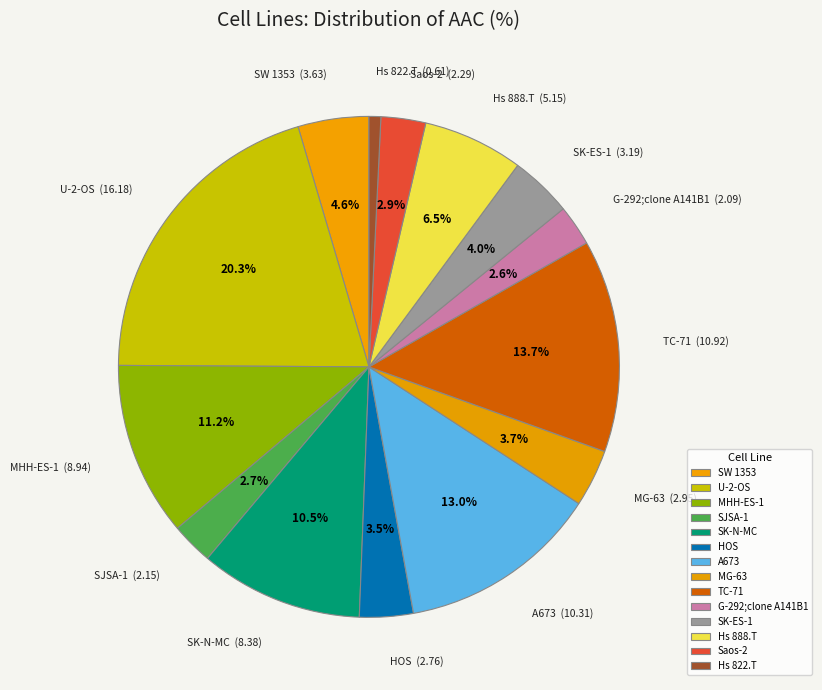

Between SW 1353 and HOS, which is larger?

SW 1353